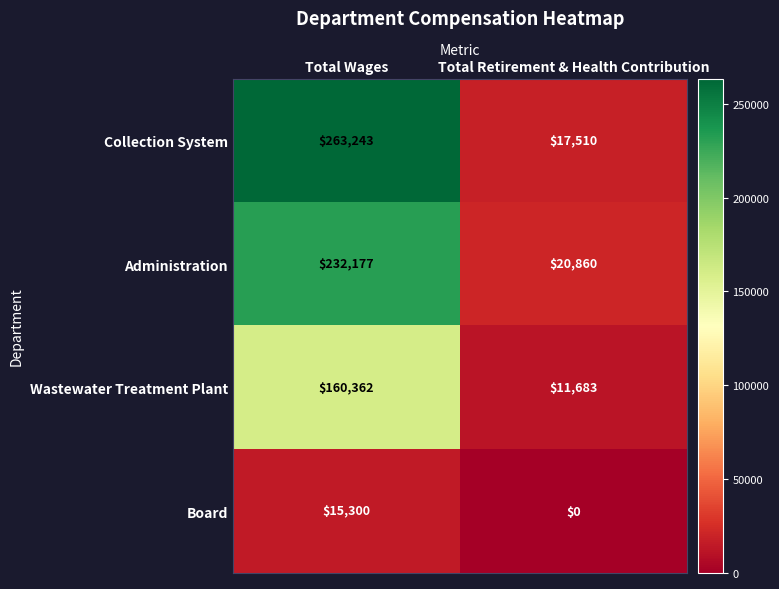

Which has a higher value, Total Retirement & Health Contribution or Total Wages?

Total Wages